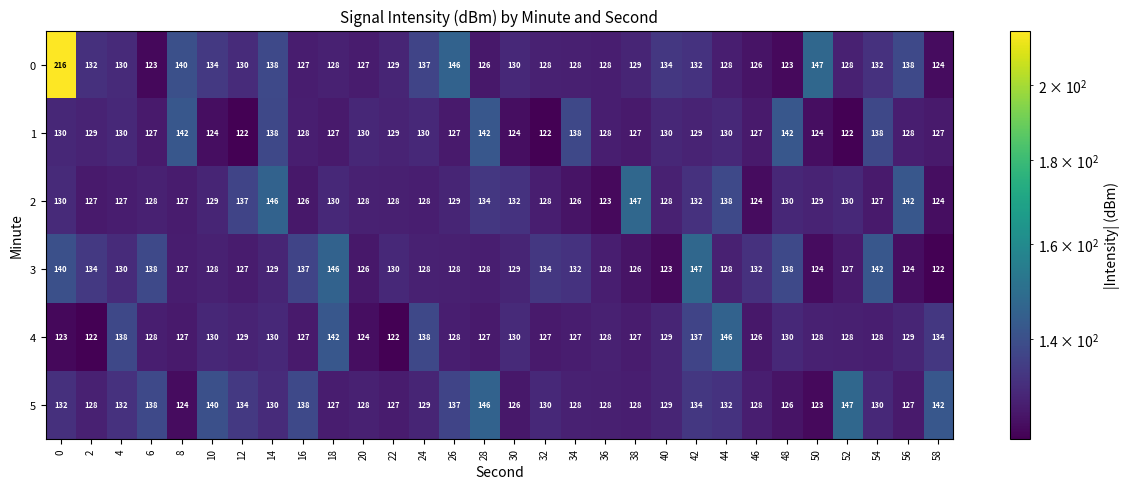

Between 18 and 44, which series saw the biggest shift?

3